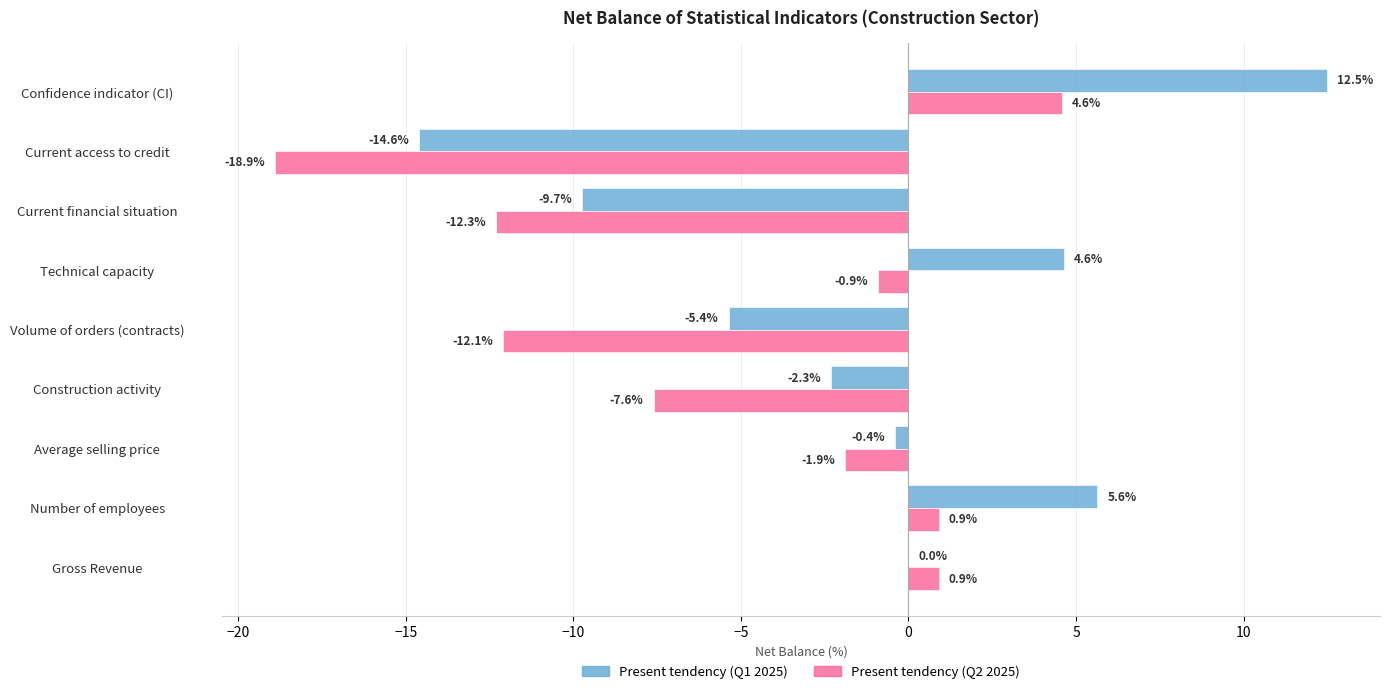

What is the approximate value of Present tendency (Q1 2025) at Confidence indicator (CI)?

12.5